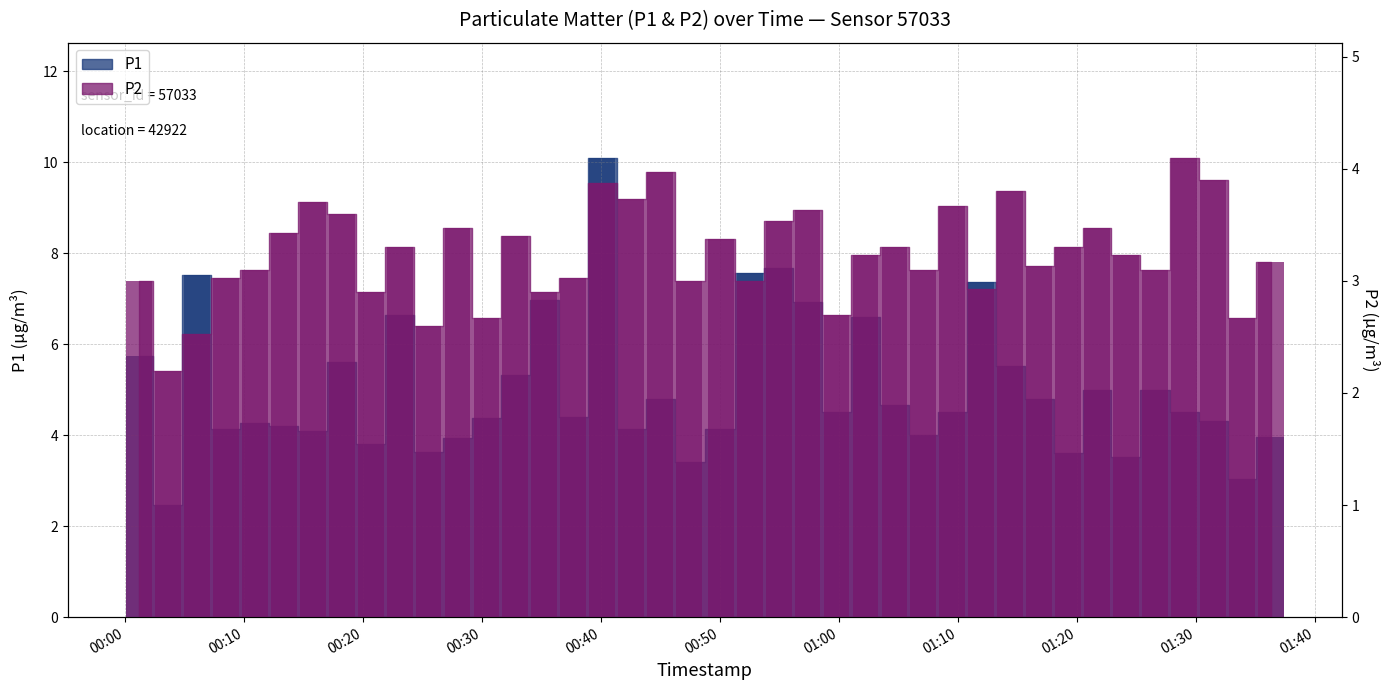

What is the label of the 37th bar from the left?

01:30